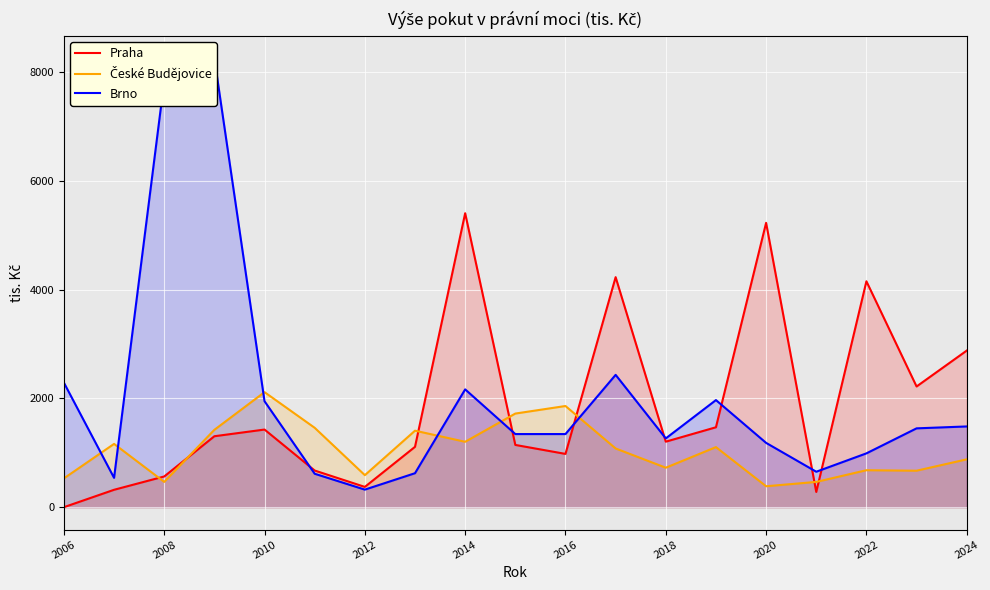

At which label does Praha reach its minimum?

2006